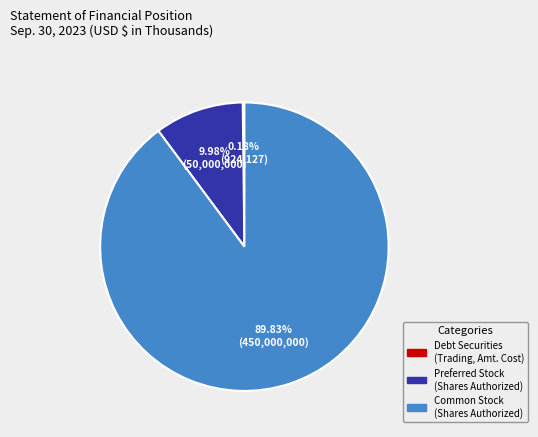

Does any single category account for the majority?

Yes